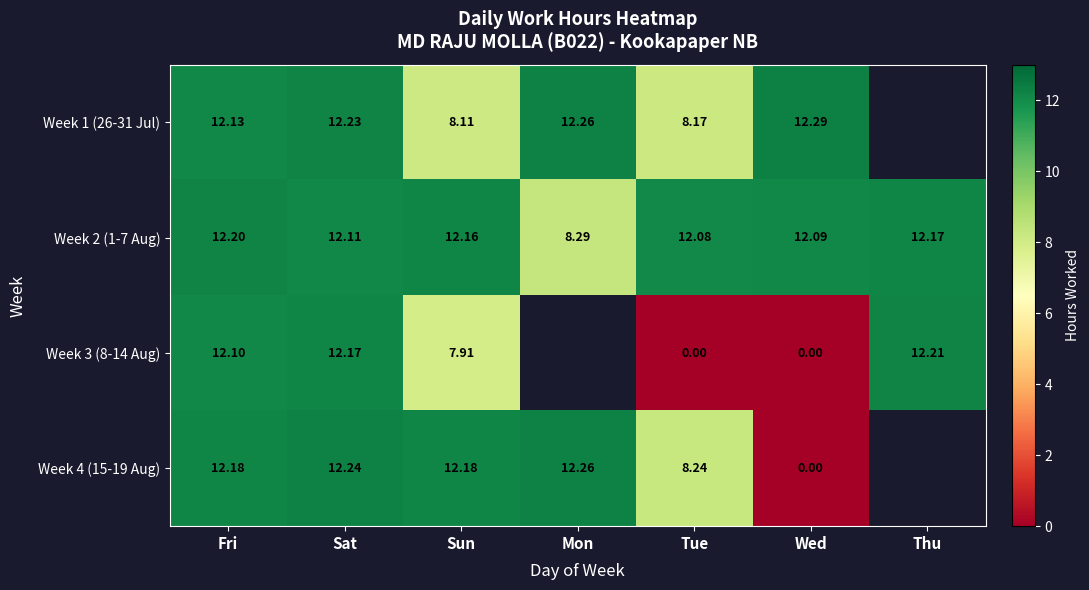

Where is Week 2 (1-7 Aug) nearest to the value 10?

Mon